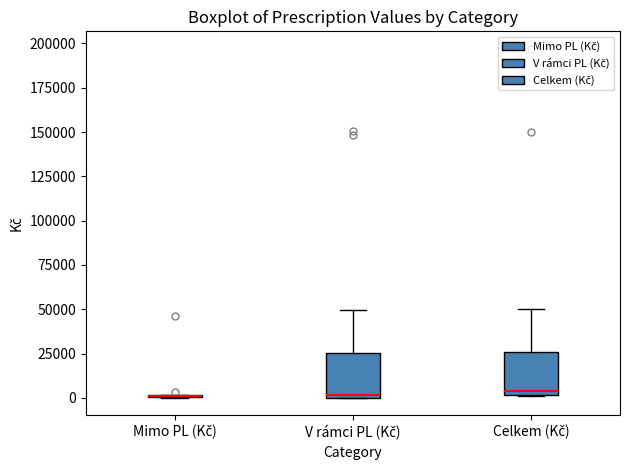

Where does the median line of the box for Celkem (Kč) sit on the y-axis? The values are not printed on the chart, so give them approximately, as read against the axis.

5000